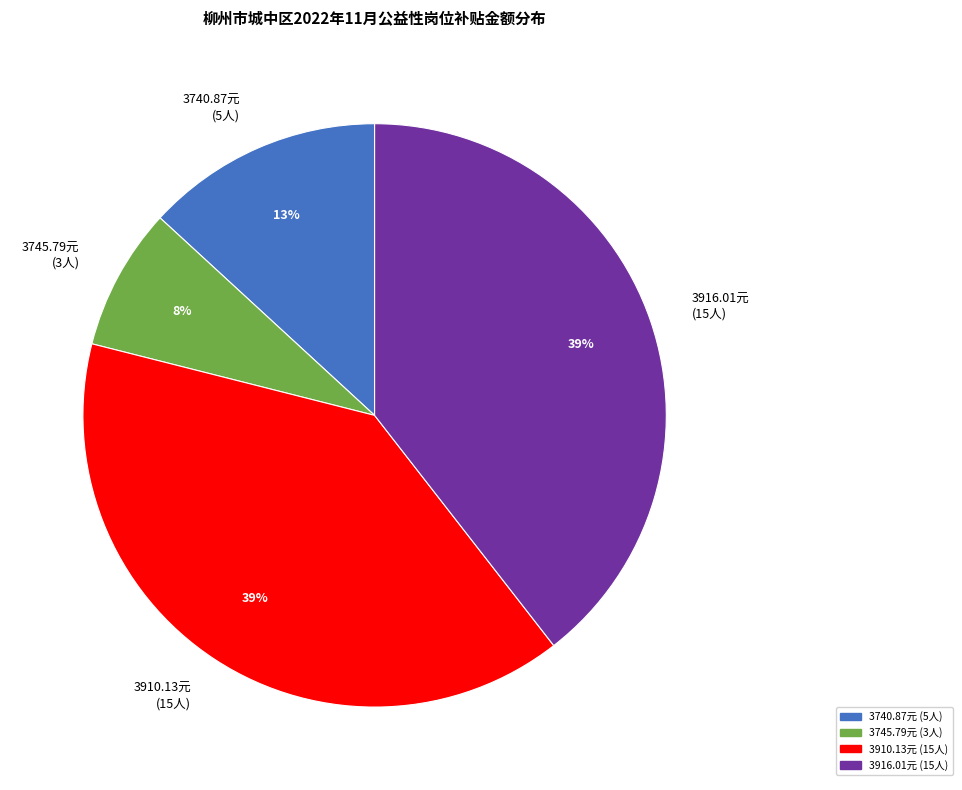

Does any single category account for the majority?

No